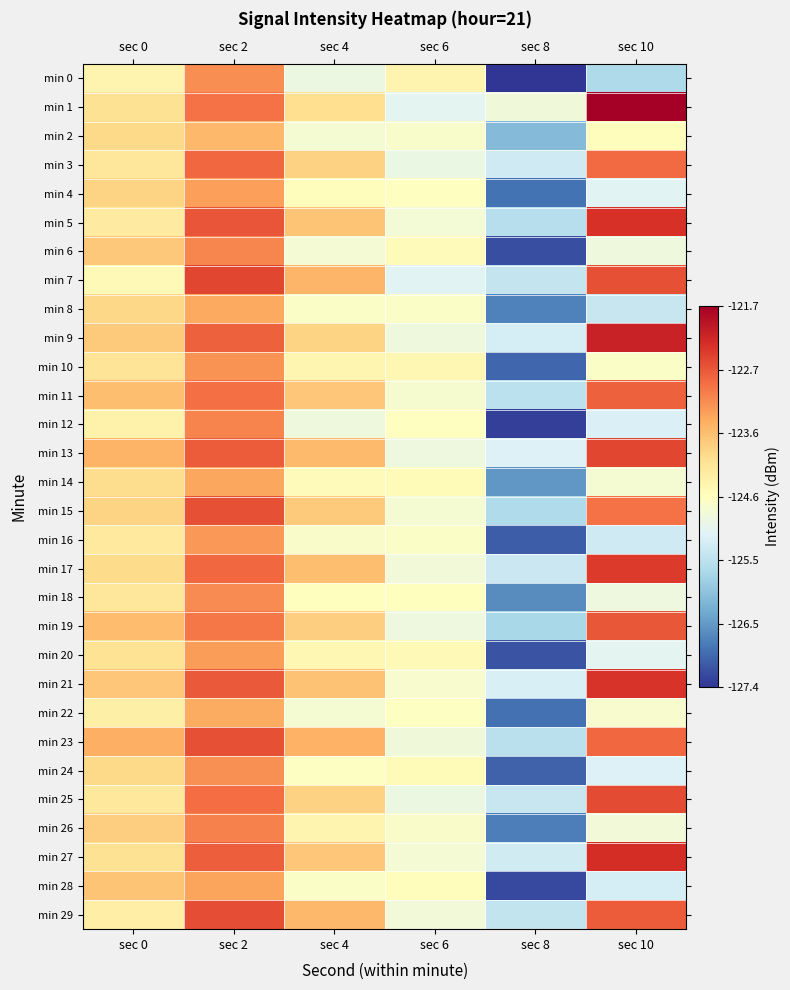

Between sec 0 and sec 6, which is larger?

sec 6